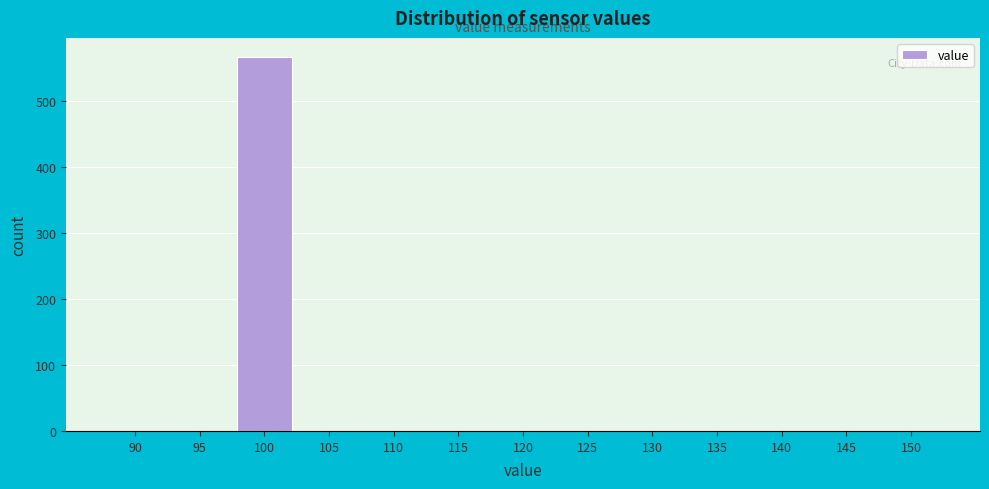

Reading left to right, what are all the values shown in this chart?

90=0	95=0	100=567	105=0	110=0	115=0	120=0	125=0	130=0	135=0	140=0	145=0	150=0